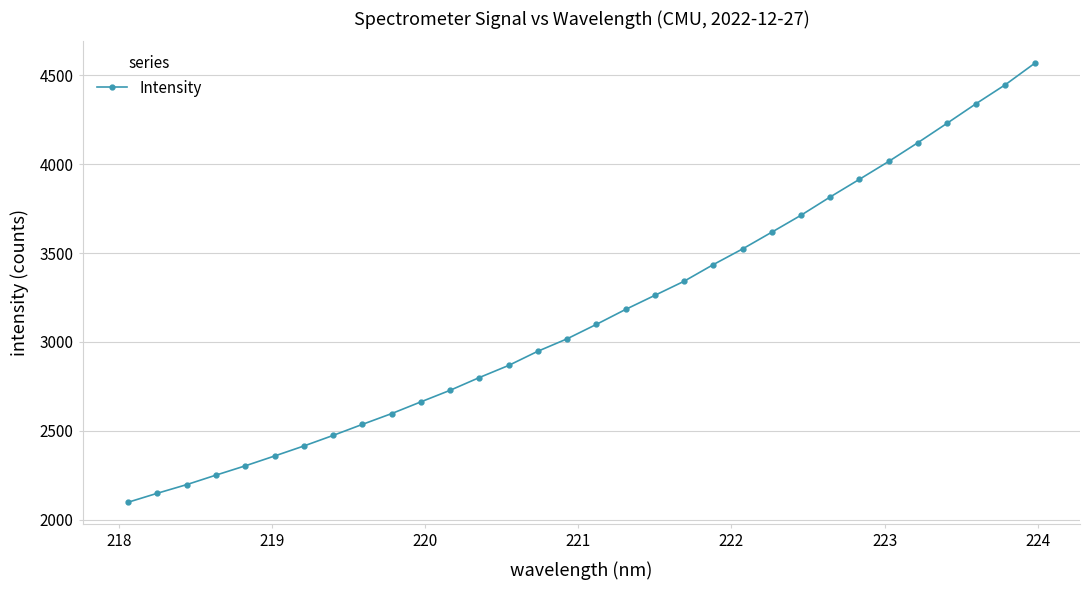

What is the average value?

3157.2